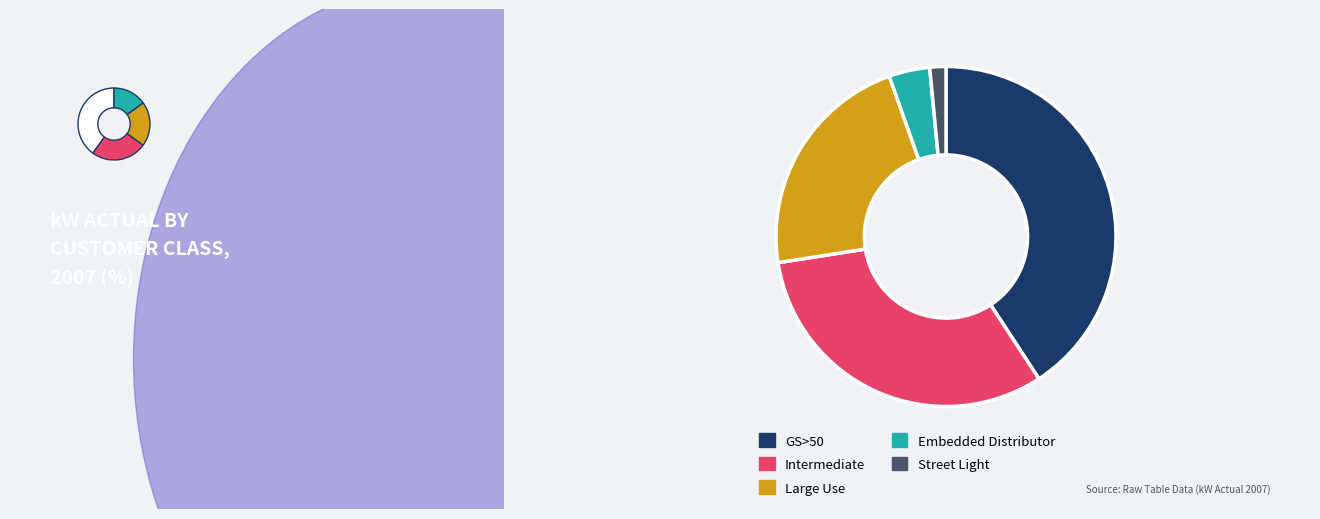

Is the sum of Embedded Distributor and Large Use greater than half?

No